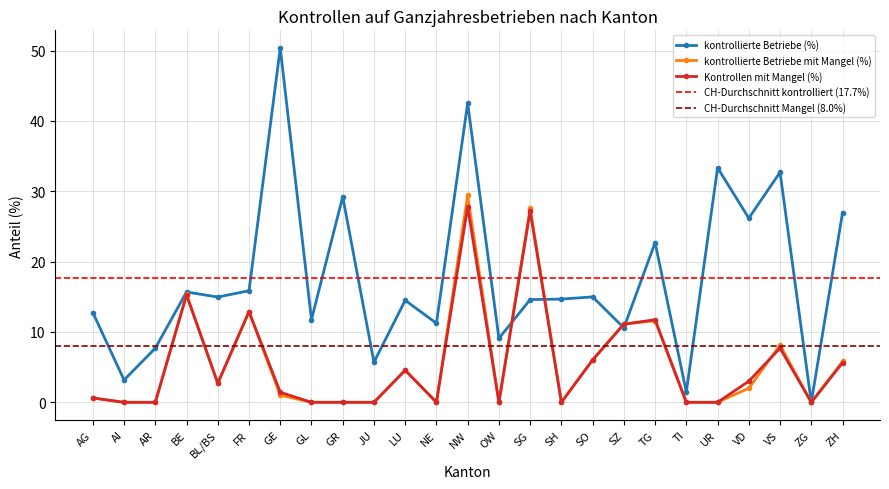

Where does the kontrollierte Betriebe mit Mangel (%) series first go above 1?

BE